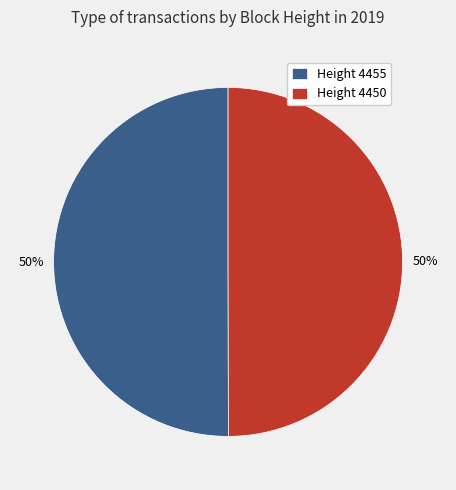

True or false: Height 4455 accounts for 58% of the total.

False